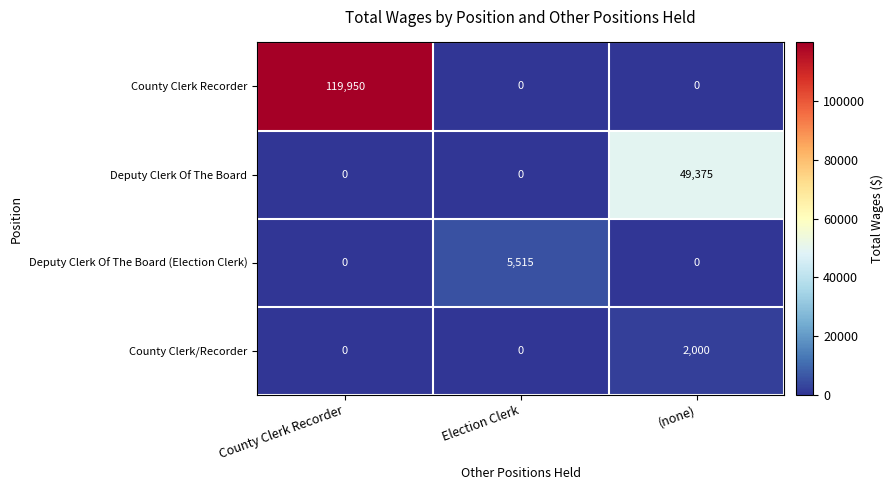

Reading right to left, what are all the values shown in this chart?

County Clerk Recorder: (none)=0	Election Clerk=0	County Clerk Recorder=119950
Deputy Clerk Of The Board: (none)=49375	Election Clerk=0	County Clerk Recorder=0
Deputy Clerk Of The Board (Election Clerk): (none)=0	Election Clerk=5515	County Clerk Recorder=0
County Clerk/Recorder: (none)=2000	Election Clerk=0	County Clerk Recorder=0